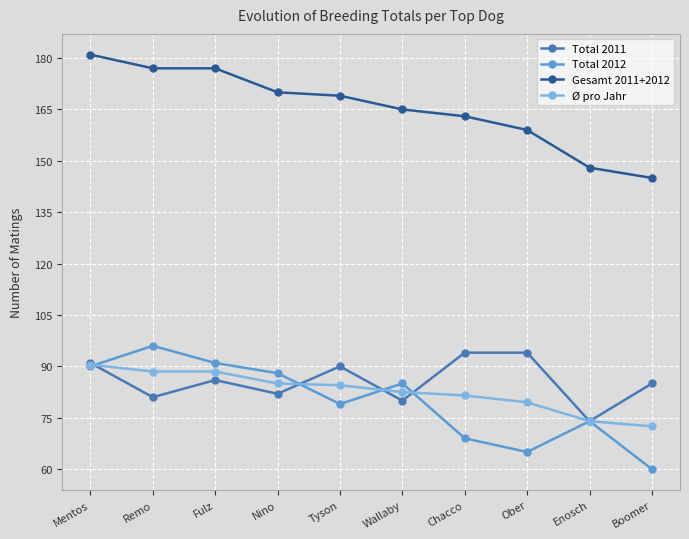

How many lines are shown in the chart?

4